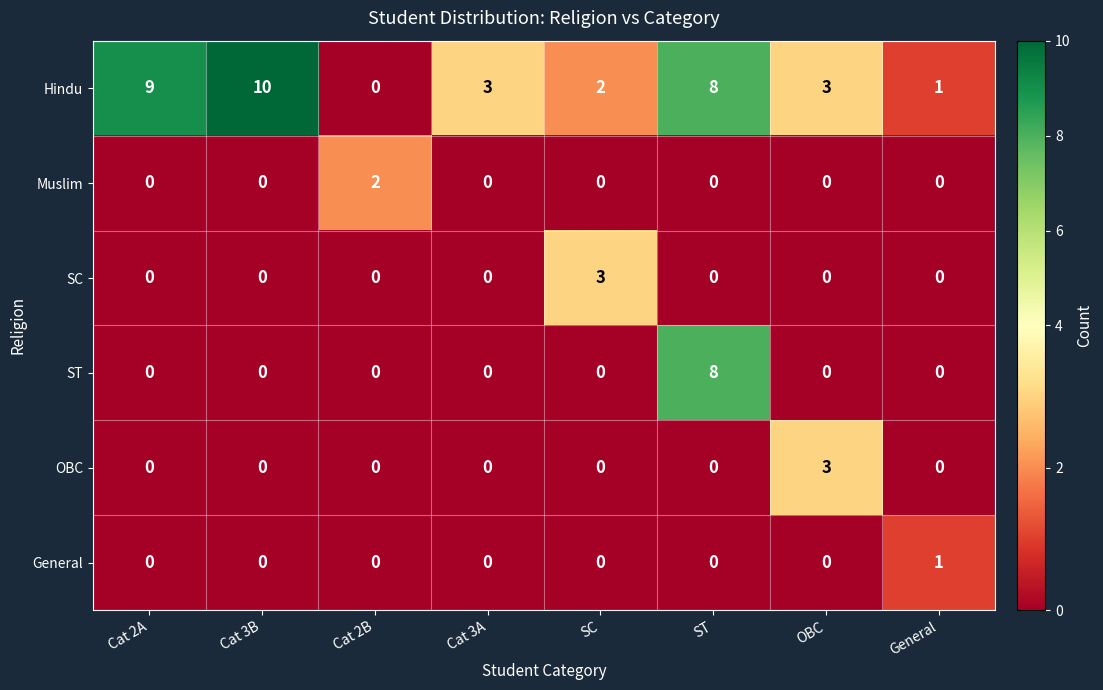

What is the difference between the Hindu values at Cat 2A and OBC?

6